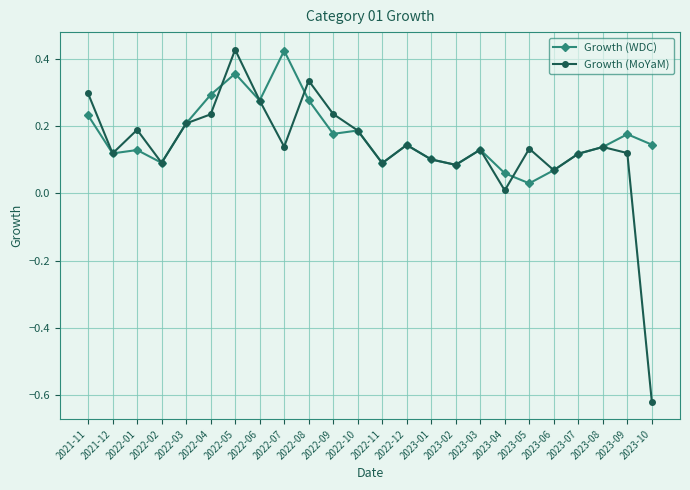

At which category does the chart reach its minimum across all series?

2023-10